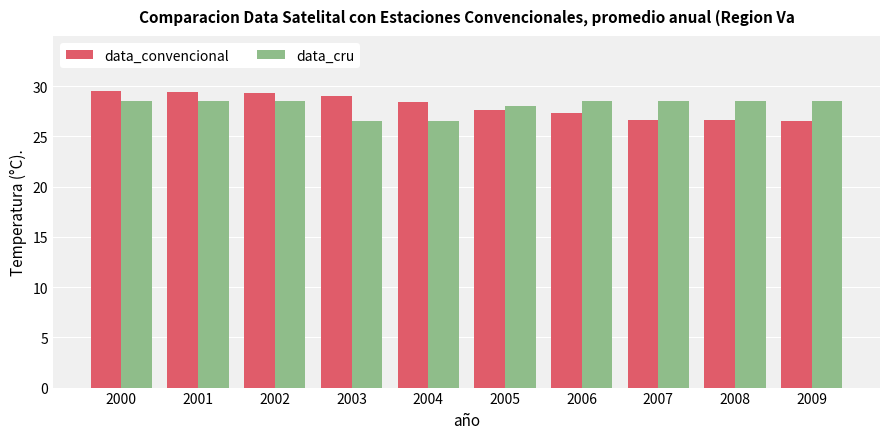

How many data points does each series have?

10